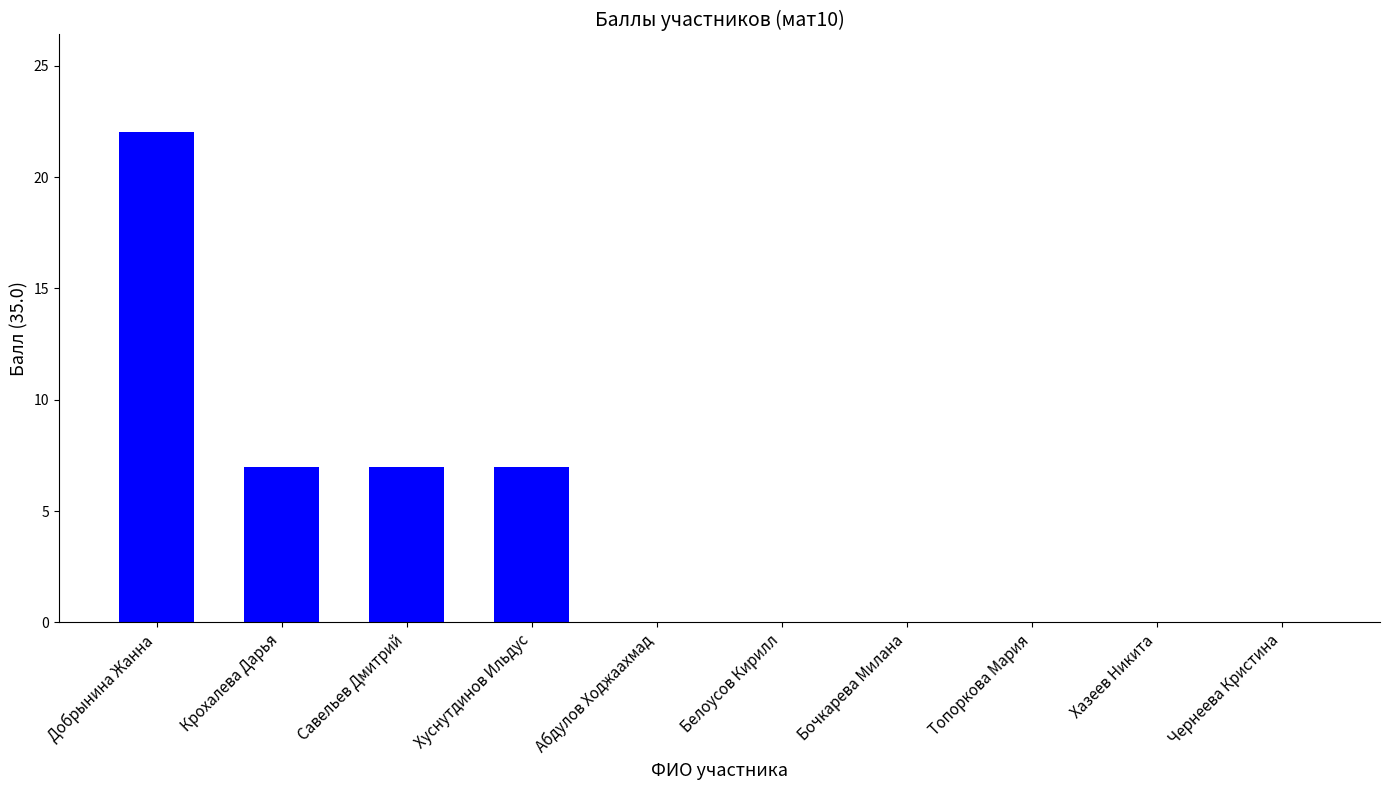

What is the average value?

4